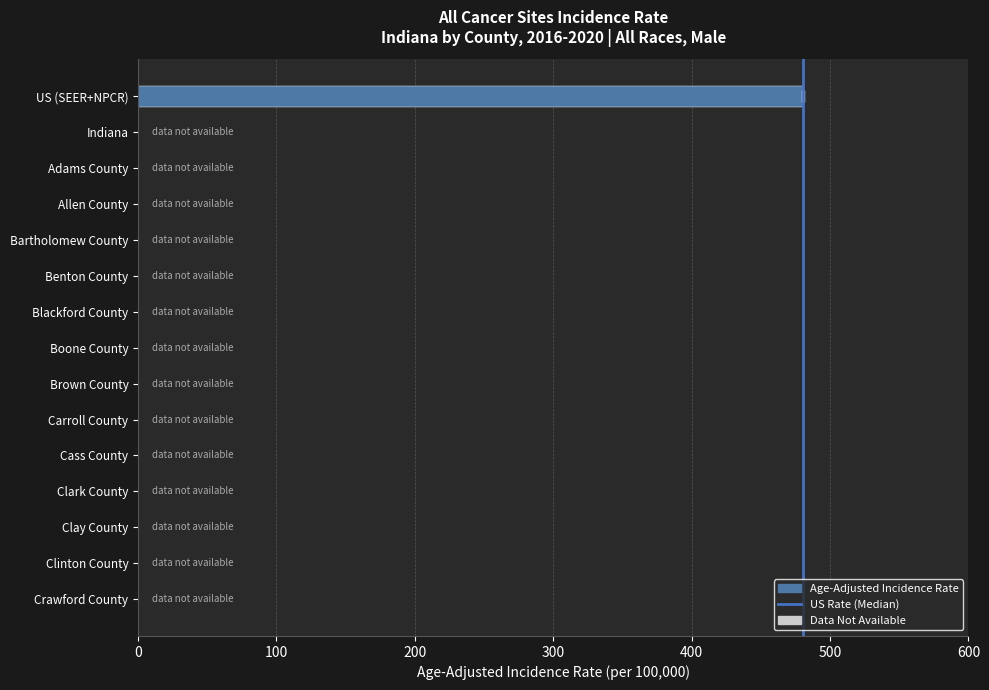

Where is the data nearest to the value 240?

Indiana